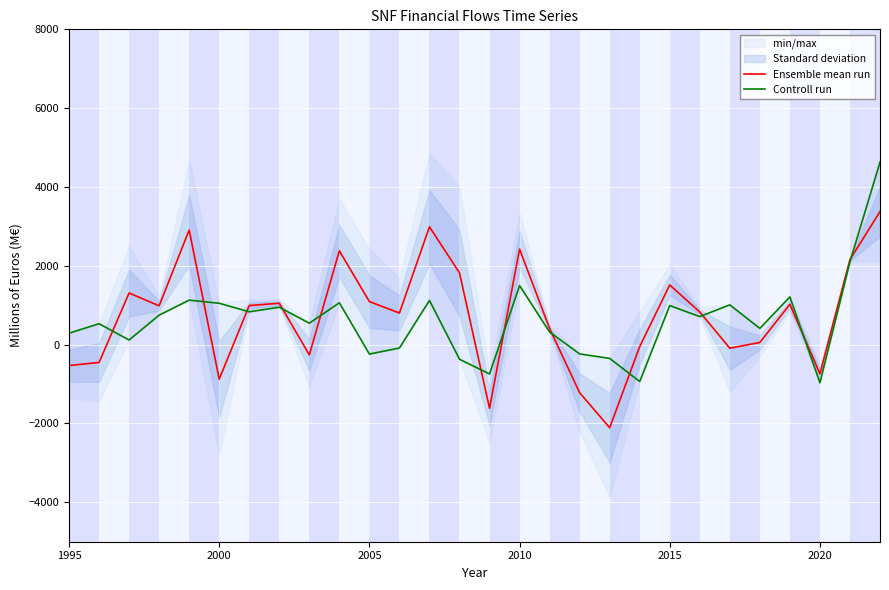

After their last crossing, which series has the higher values: Ensemble mean run or Controll run?

Controll run